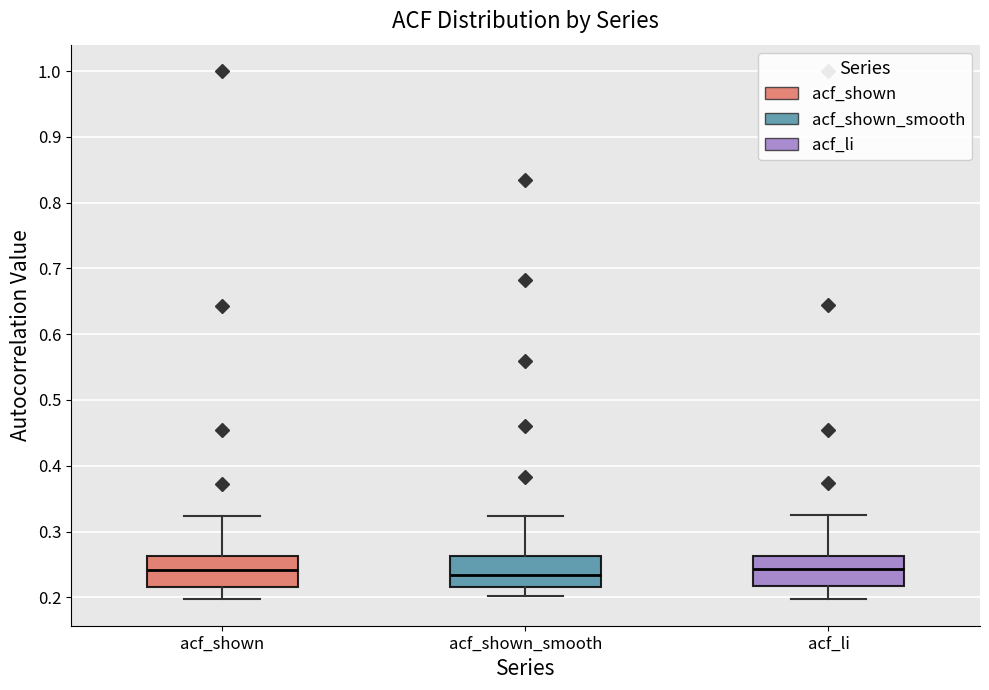

Where does the median line of the box for acf_shown sit on the y-axis? The values are not printed on the chart, so give them approximately, as read against the axis.

0.24